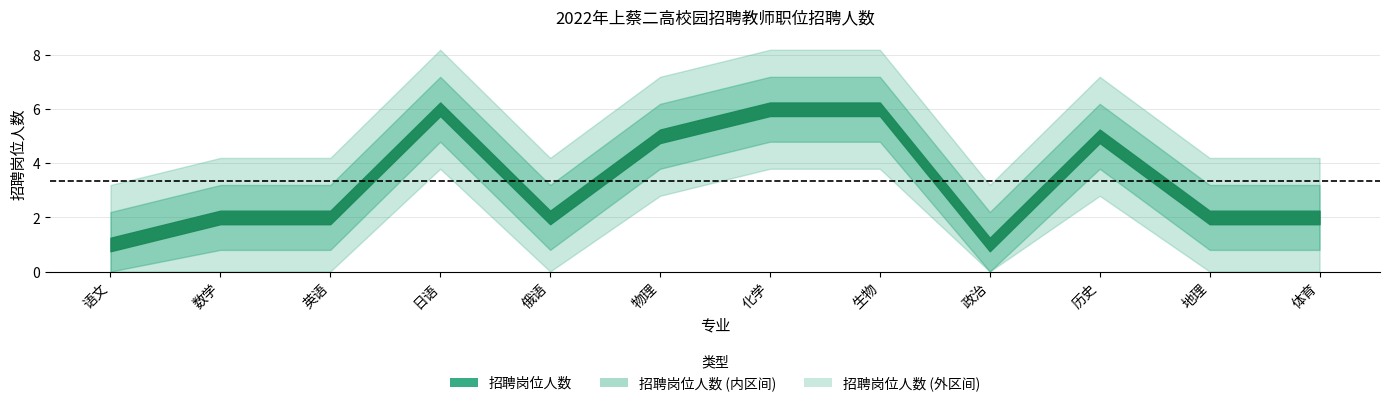

What is the difference between the maximum and minimum values?

5